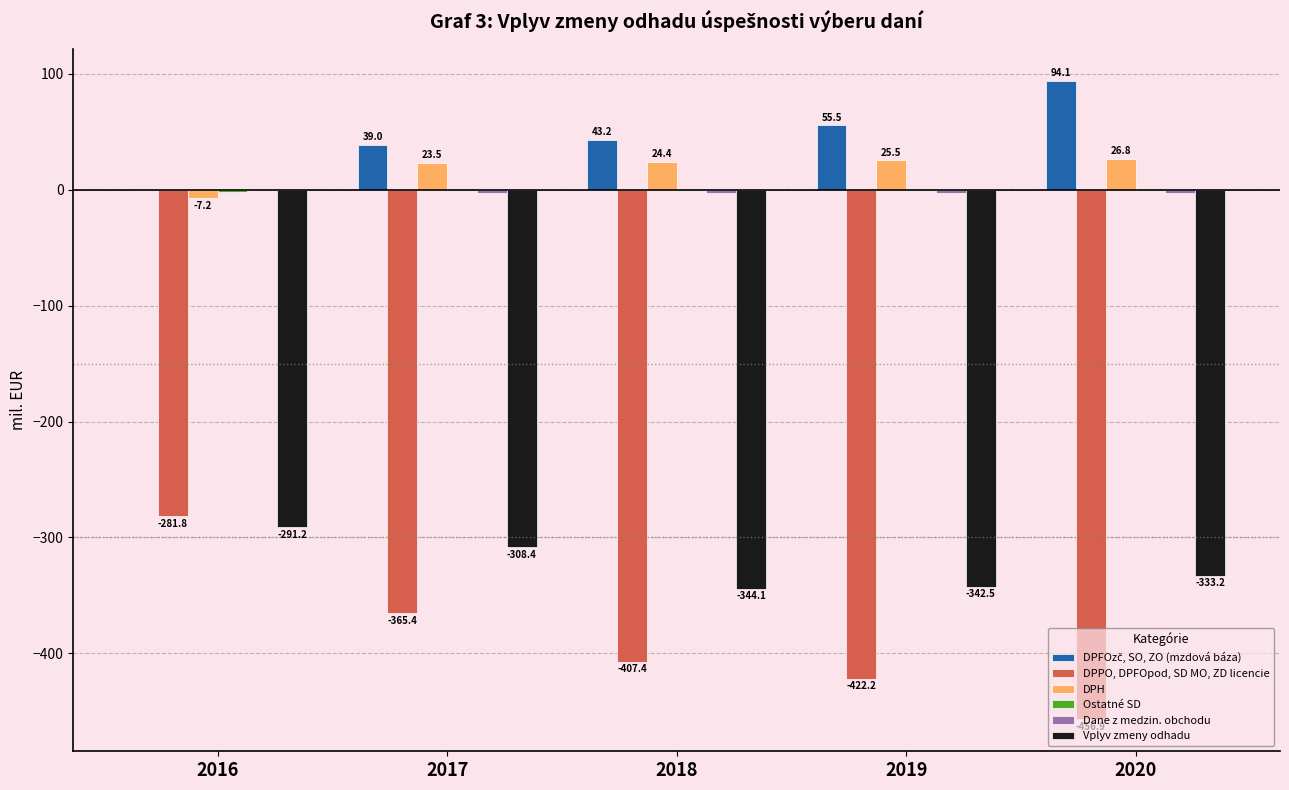

At which category is the sum across all series the highest?

2016